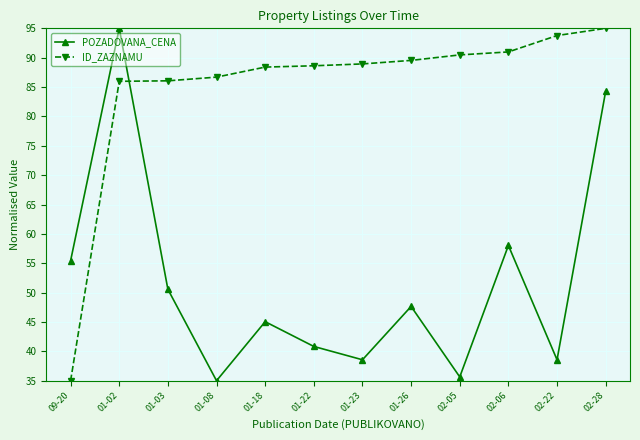

What is the average value of the ID_ZAZNAMU series?

85.0